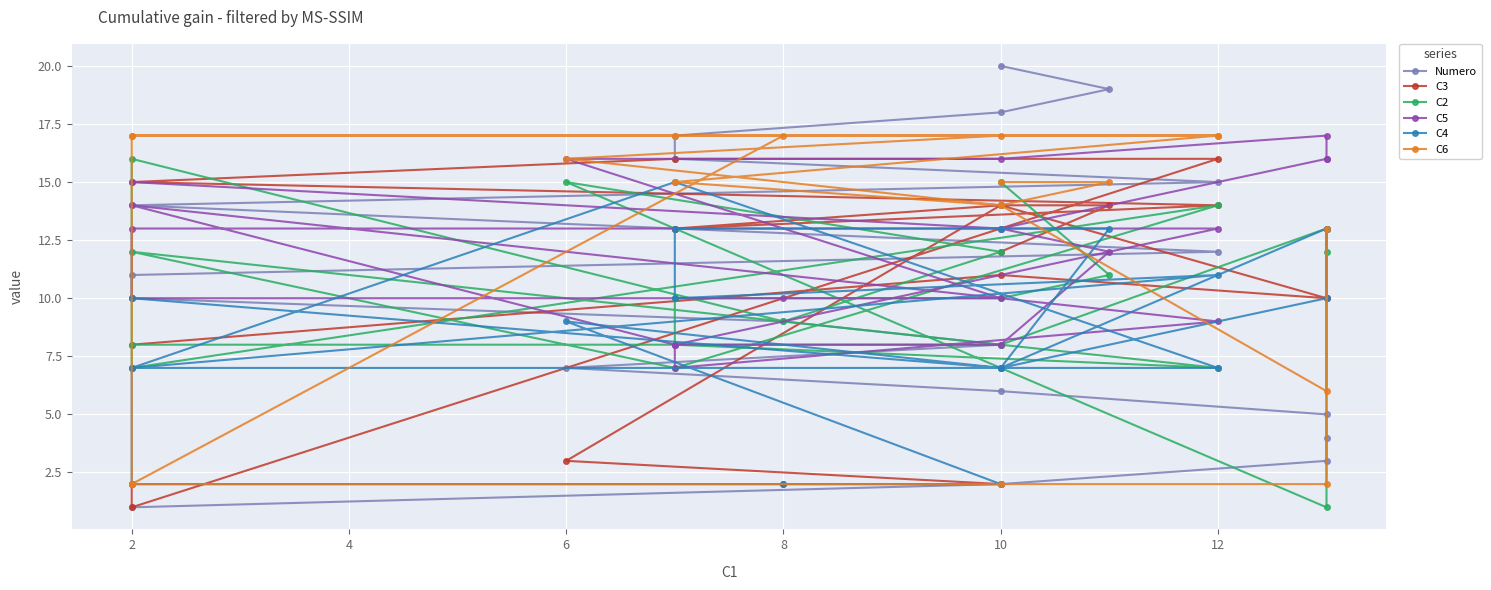

Count the C5 values in the range 10 to 16.

14